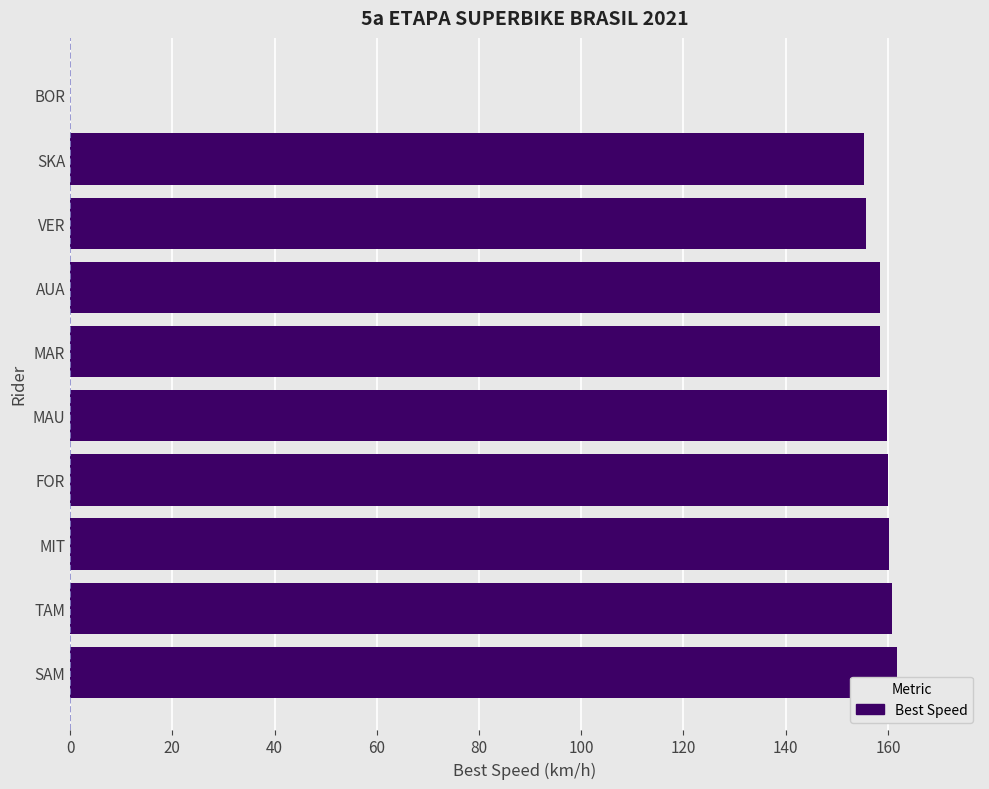

What is the maximum value shown in the chart?

161.8